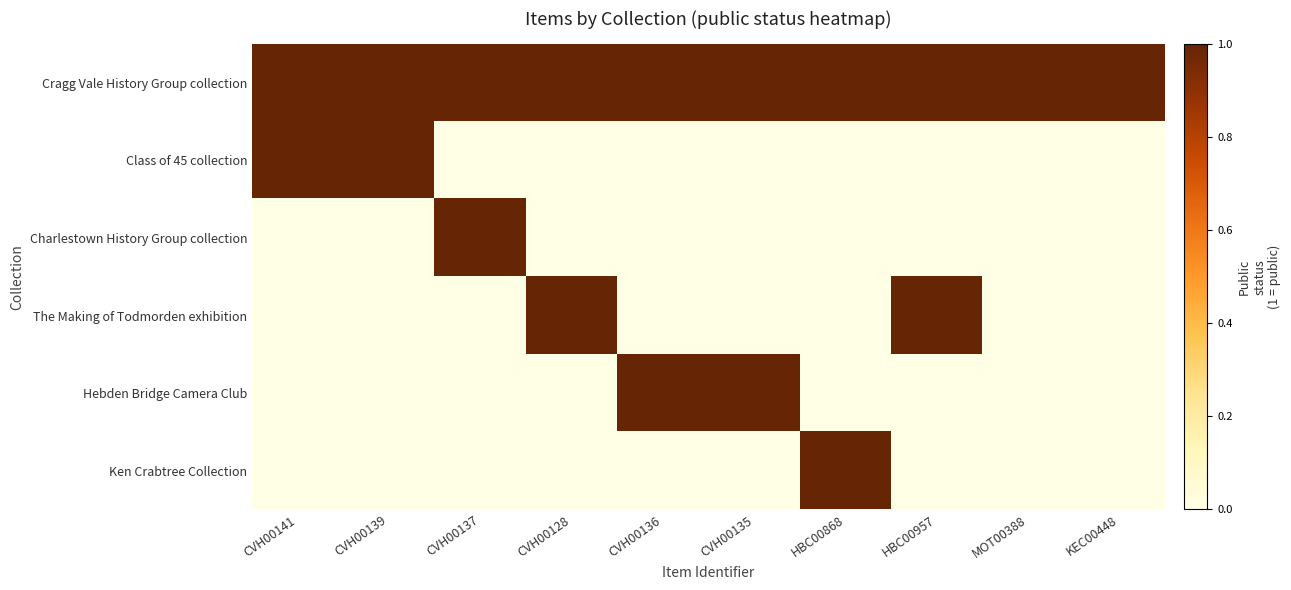

Rank the series by their maximum value, from lowest to highest.

Cragg Vale History Group collection, Class of 45 collection, Charlestown History Group collection, The Making of Todmorden exhibition, Hebden Bridge Camera Club, Ken Crabtree Collection